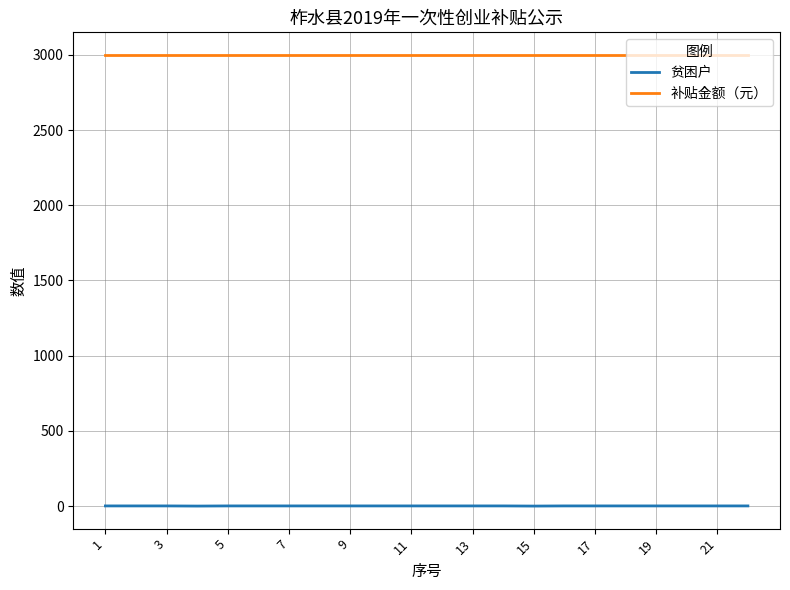

True or false: 补贴金额（元） and 贫困户 intersect in this chart.

False